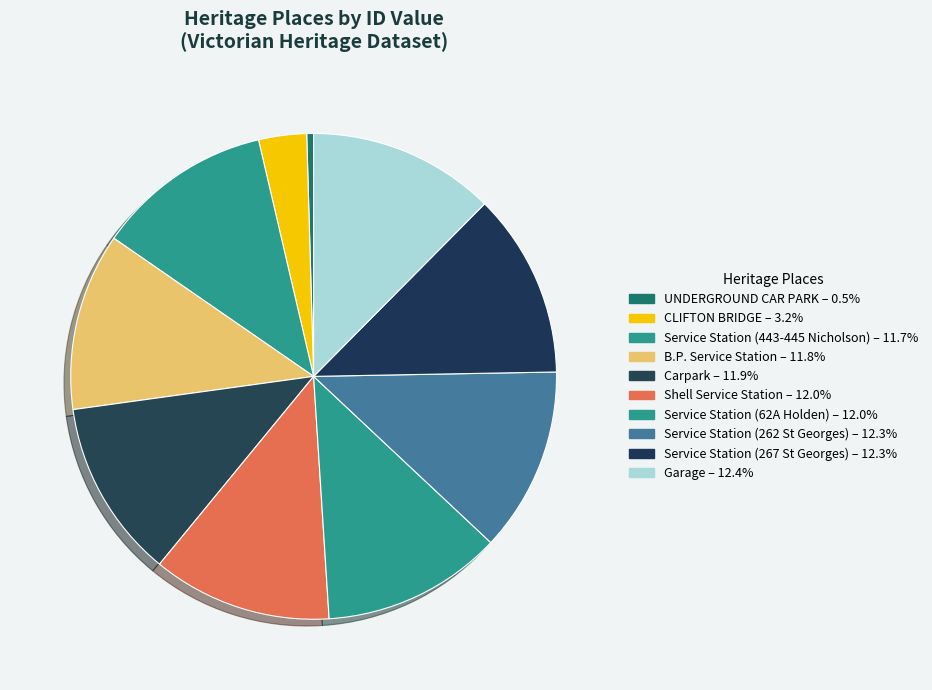

How many segments does this pie chart have?

10